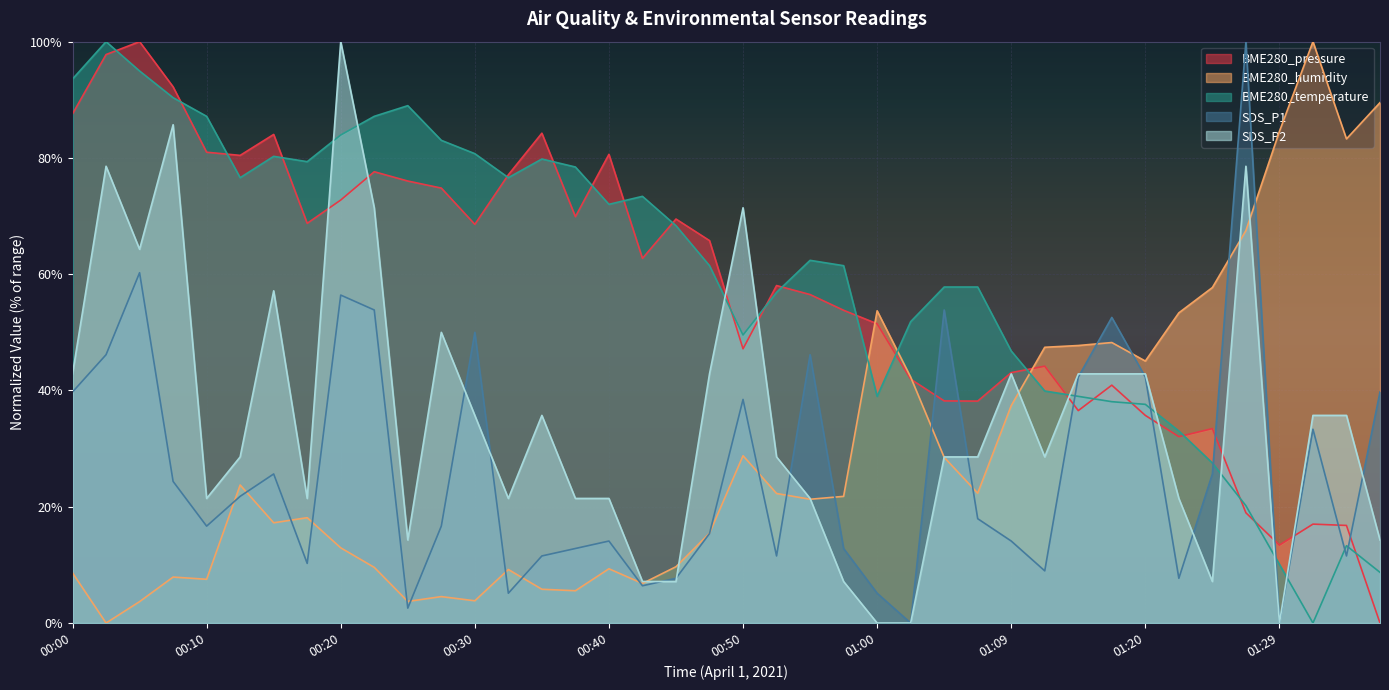

What is the label of the 8th point from the right?

01:20